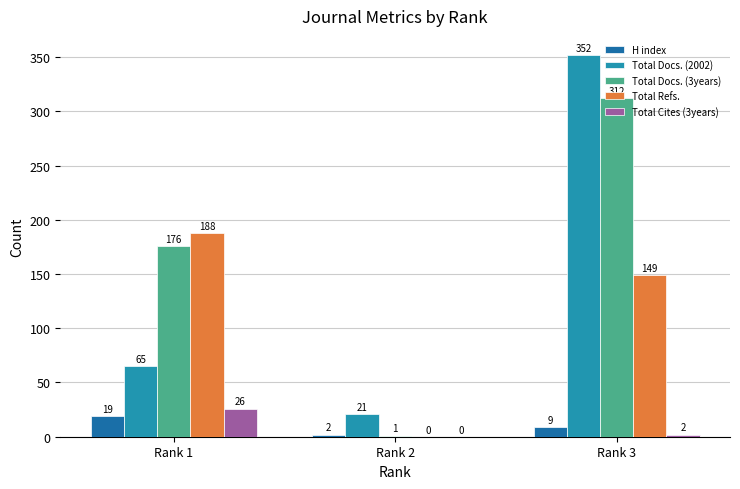

Where does the Total Cites (3years) series first go above 2?

Rank 1